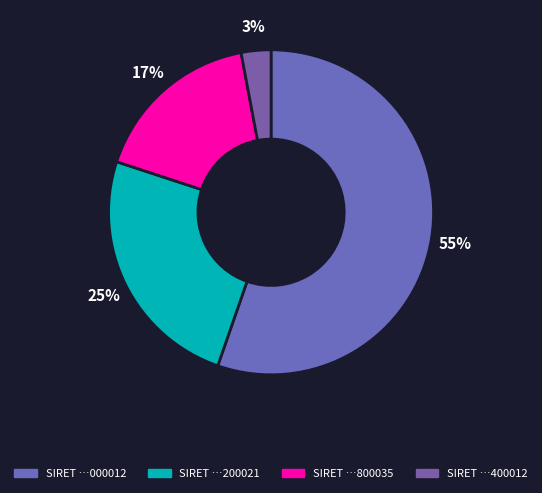

Rank the categories by value from lowest to highest.

SIRET …400012, SIRET …800035, SIRET …200021, SIRET …000012